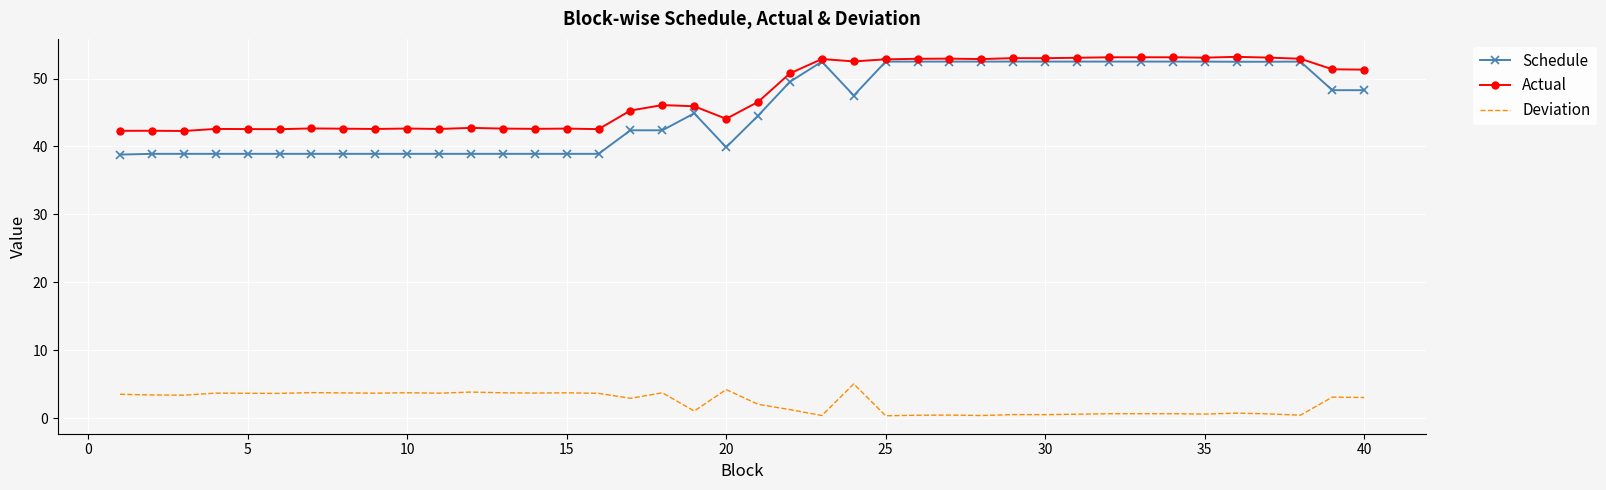

At how many categories does at least one series exceed 35?

40